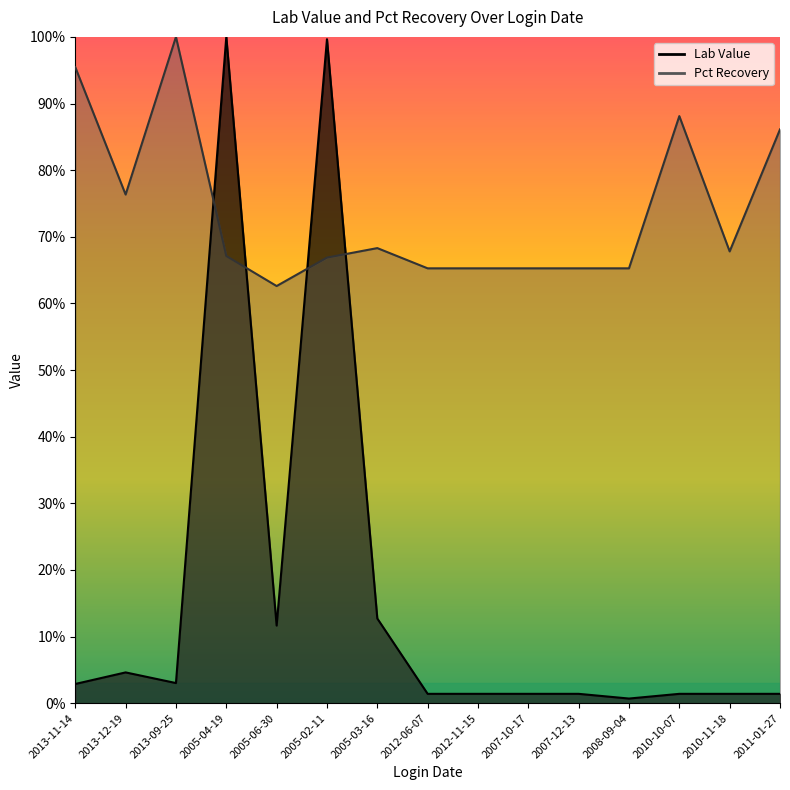

Which series has the largest total across all categories?

Pct Recovery